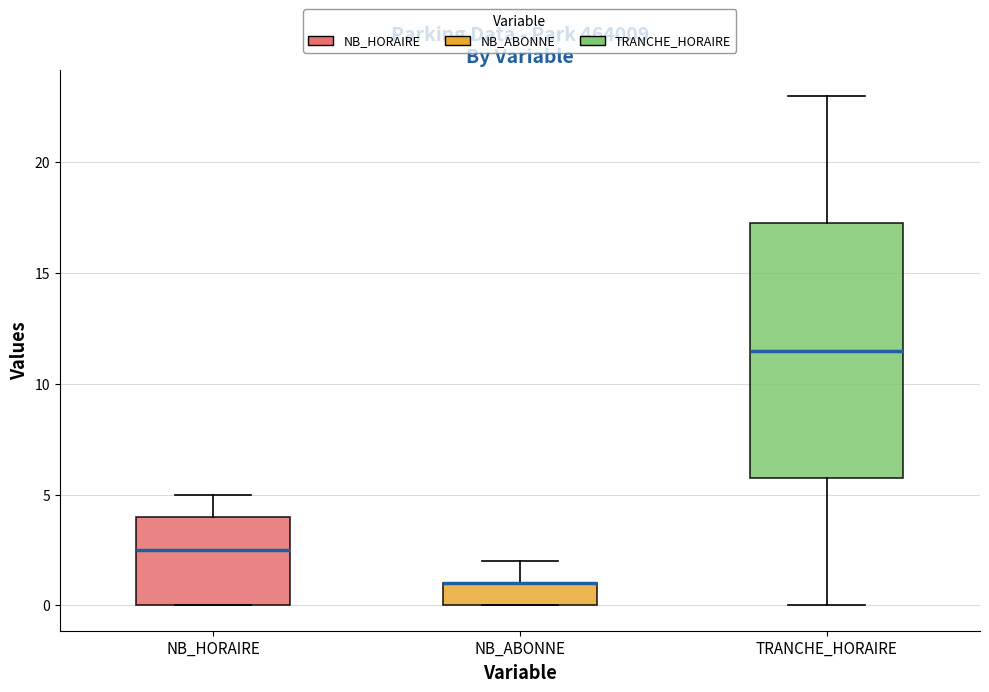

Where does the upper whisker of the box for NB_HORAIRE end on the y-axis? The values are not printed on the chart, so give them approximately, as read against the axis.

5.0